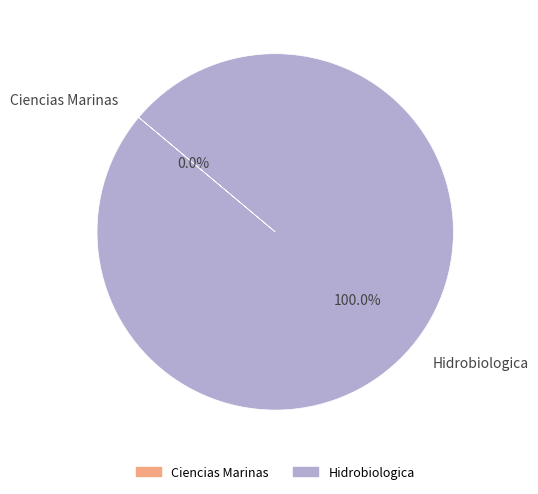

To the nearest percent, what percentage of the pie is Hidrobiologica?

100%